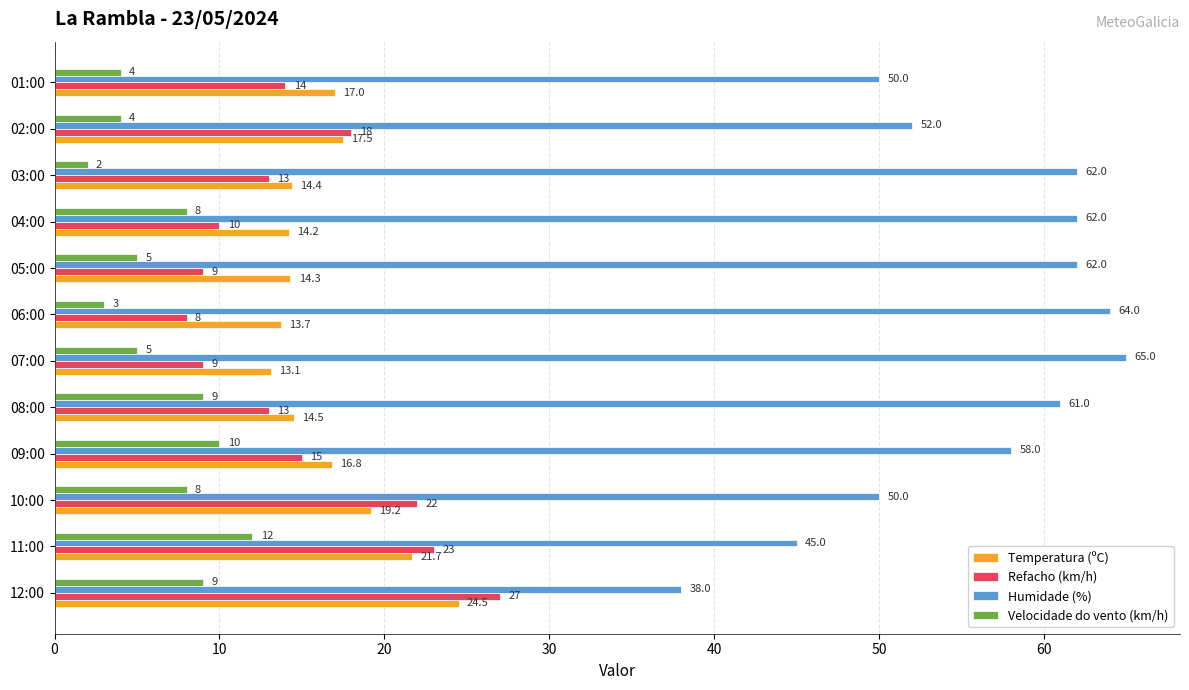

Is it true that Humidade (%) equals 90.3 at 03:00?

False